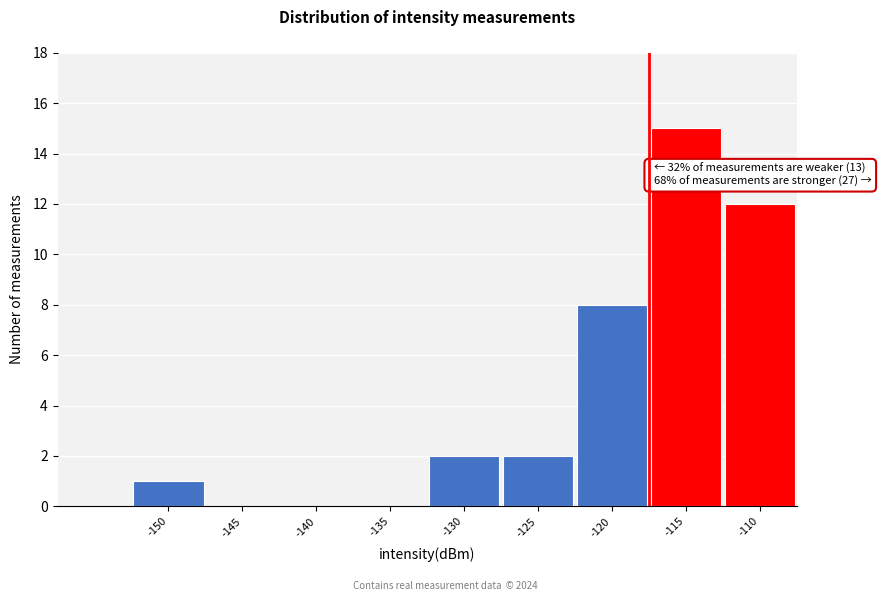

Reading left to right, list all the values displayed in this chart.

-150=1	-145=0	-140=0	-135=0	-130=2	-125=2	-120=8	-115=15	-110=12